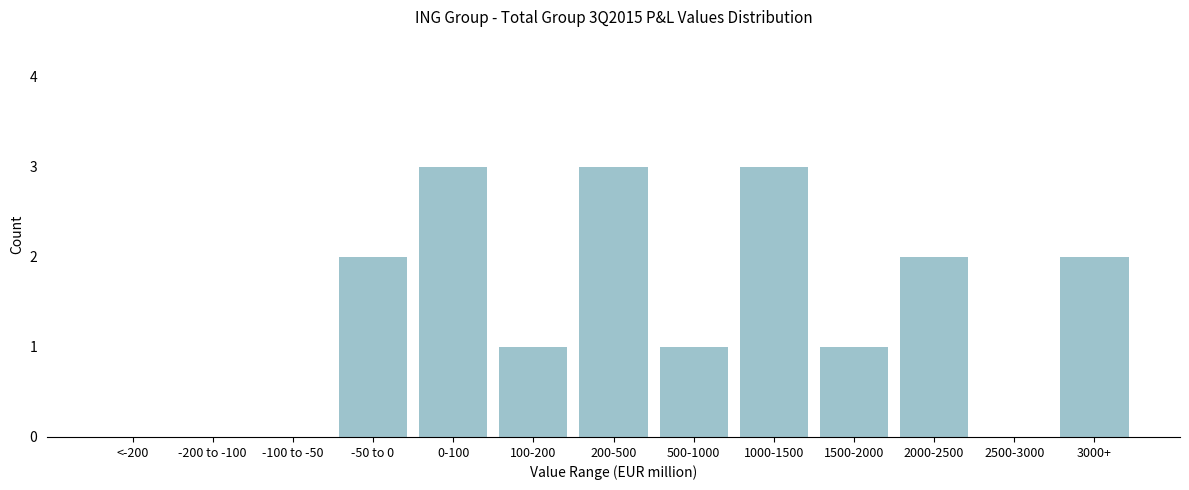

Reading right to left, what are all the values shown in this chart?

3000+=2	2500-3000=0	2000-2500=2	1500-2000=1	1000-1500=3	500-1000=1	200-500=3	100-200=1	0-100=3	-50 to 0=2	-100 to -50=0	-200 to -100=0	<-200=0